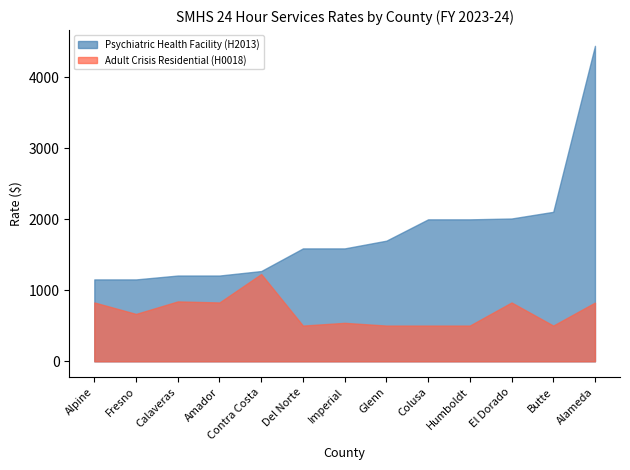

Which series has the largest range (max minus min)?

Psychiatric Health Facility (H2013)